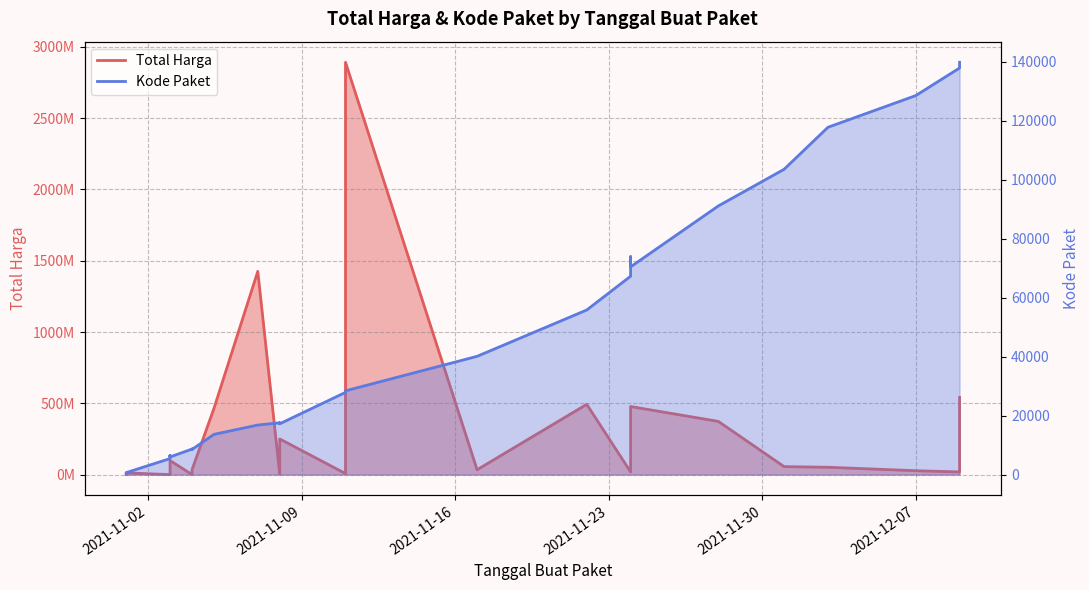

What position from the left is 2021-11-02?

1